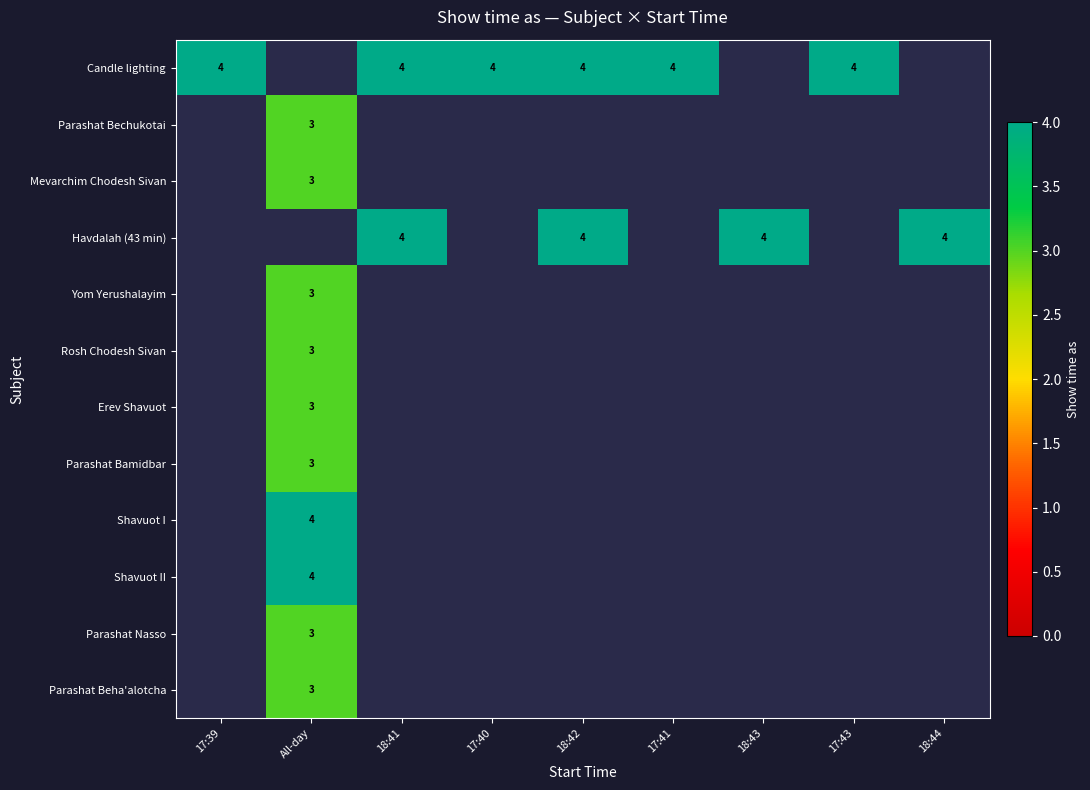

The Parashat Nasso series shows 3 at All-day. True or false?

True